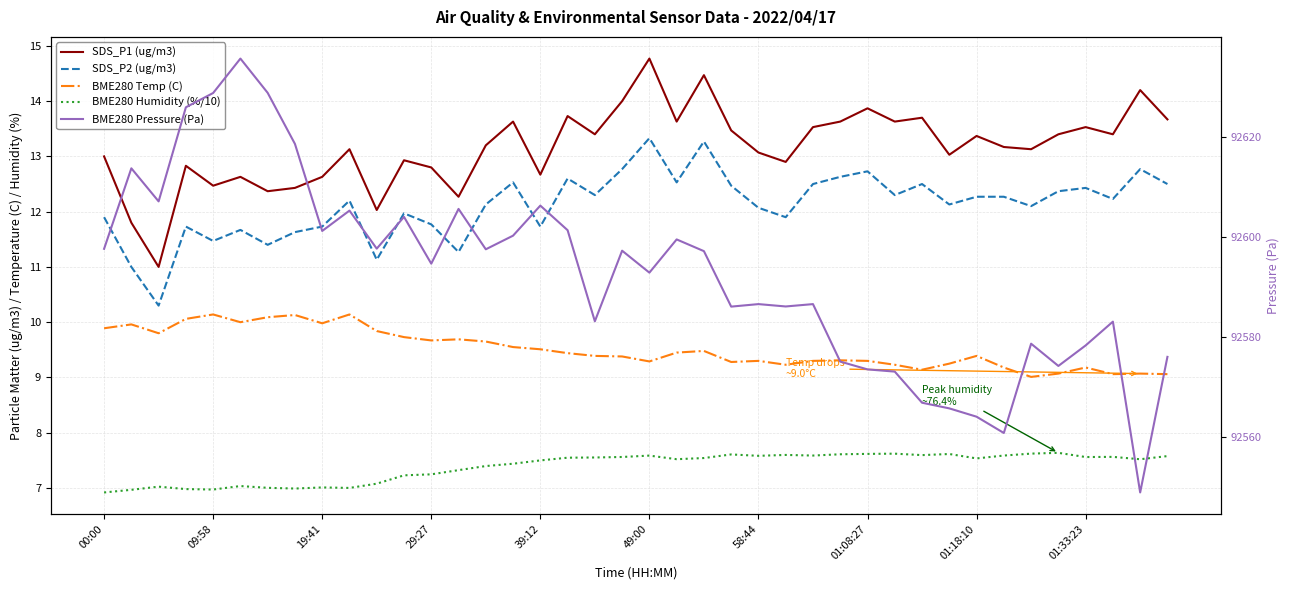

Reading left to right, transcribe all the data shown in this chart.

SDS_P1 (ug/m3): 13.0	11.8	11.0	12.8	12.5	12.6	12.4	12.4	12.6	13.1	12.0	12.9	12.8	12.3	13.2	13.6	12.7	13.7	13.4	14.0	14.8	13.6	14.5	13.5	13.1	12.9	13.5	13.6	13.9	13.6	13.7	13.0	13.4	13.2	13.1	13.4	13.5	13.4	14.2	13.7
SDS_P2 (ug/m3): 11.9	11.0	10.3	11.7	11.5	11.7	11.4	11.6	11.7	12.2	11.1	12.0	11.8	11.3	12.1	12.5	11.7	12.6	12.3	12.8	13.3	12.5	13.3	12.5	12.1	11.9	12.5	12.6	12.7	12.3	12.5	12.1	12.3	12.3	12.1	12.4	12.4	12.2	12.8	12.5
BME280 Temp (C): 9.9	10.0	9.8	10.1	10.1	10.0	10.1	10.1	10.0	10.1	9.8	9.7	9.7	9.7	9.7	9.6	9.5	9.4	9.4	9.4	9.3	9.4	9.5	9.3	9.3	9.2	9.3	9.3	9.3	9.2	9.1	9.2	9.4	9.2	9.0	9.1	9.2	9.1	9.1	9.1
BME280 Humidity (%/10): 6.9	7.0	7.0	7.0	7.0	7.0	7.0	7.0	7.0	7.0	7.1	7.2	7.2	7.3	7.4	7.4	7.5	7.5	7.6	7.6	7.6	7.5	7.5	7.6	7.6	7.6	7.6	7.6	7.6	7.6	7.6	7.6	7.5	7.6	7.6	7.6	7.6	7.6	7.5	7.6
BME280 Pressure (Pa): 92597.6	92613.7	92607.1	92625.8	92628.7	92635.6	92628.7	92618.5	92601.2	92605.2	92597.6	92604.0	92594.6	92605.6	92597.5	92600.2	92606.2	92601.3	92583.1	92597.2	92592.8	92599.5	92597.1	92586.1	92586.6	92586.1	92586.6	92575.1	92573.5	92573.1	92566.9	92565.8	92564.1	92560.8	92578.7	92574.2	92578.3	92583.1	92549.0	92576.0